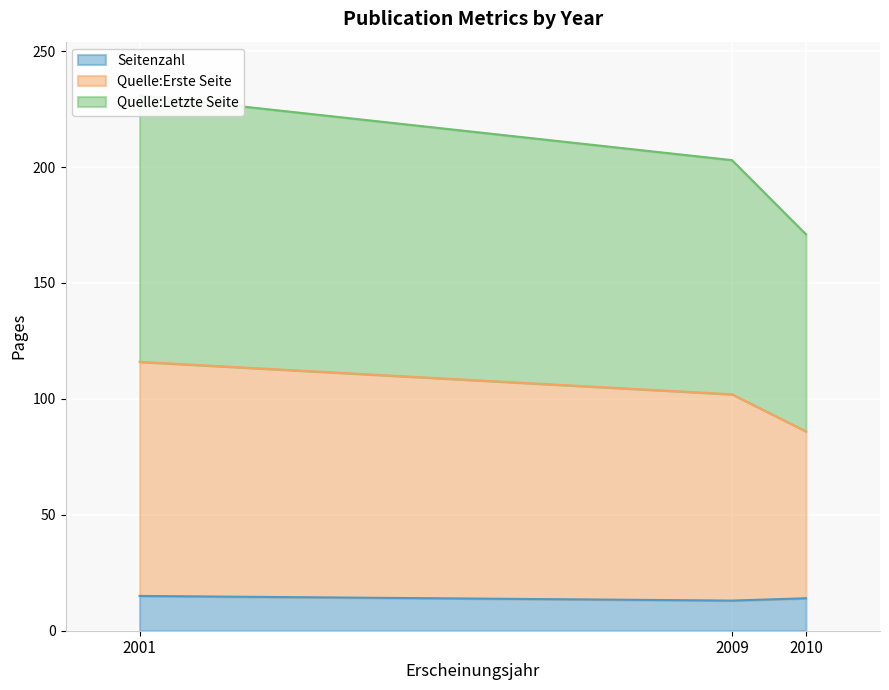

True or false: Seitenzahl has a value of 13 at 2009.

True